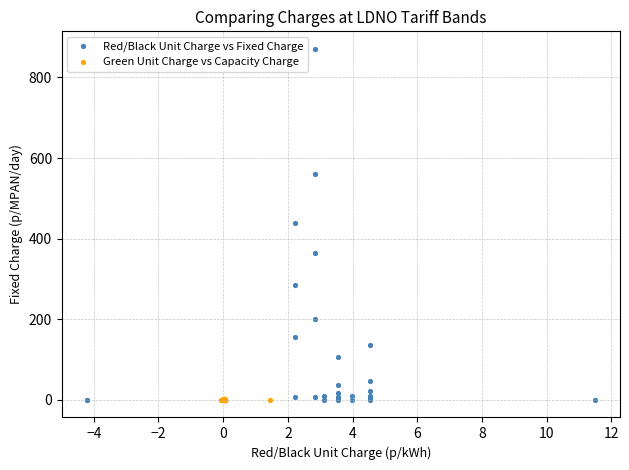

What are all the series names shown in the legend?

Red/Black Unit Charge vs Fixed Charge, Green Unit Charge vs Capacity Charge